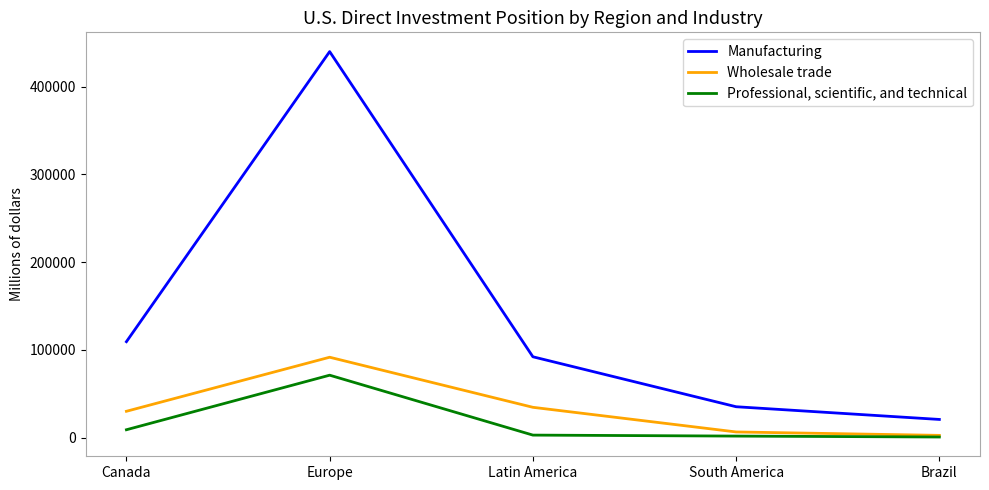

At which label is Wholesale trade closest to 47139?

Latin America